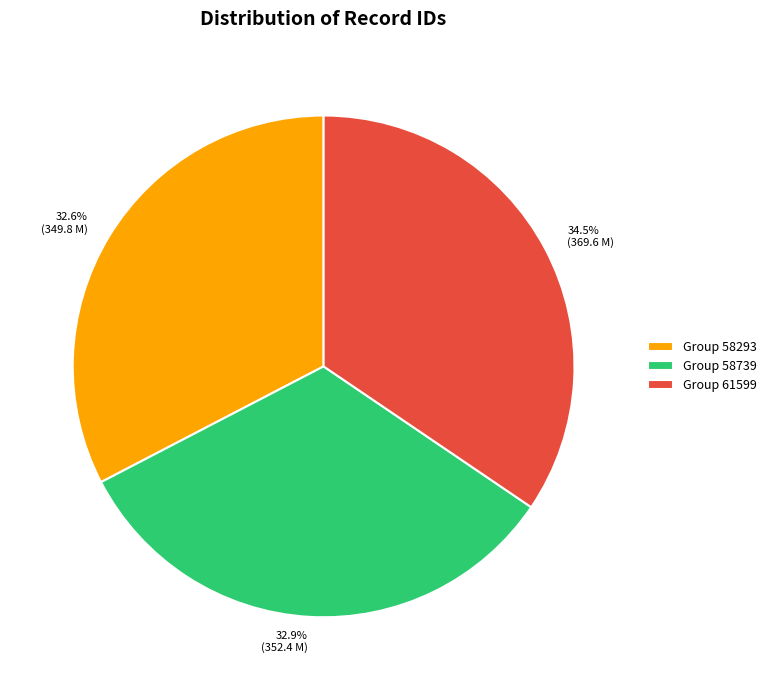

How many slices are in this pie chart?

3